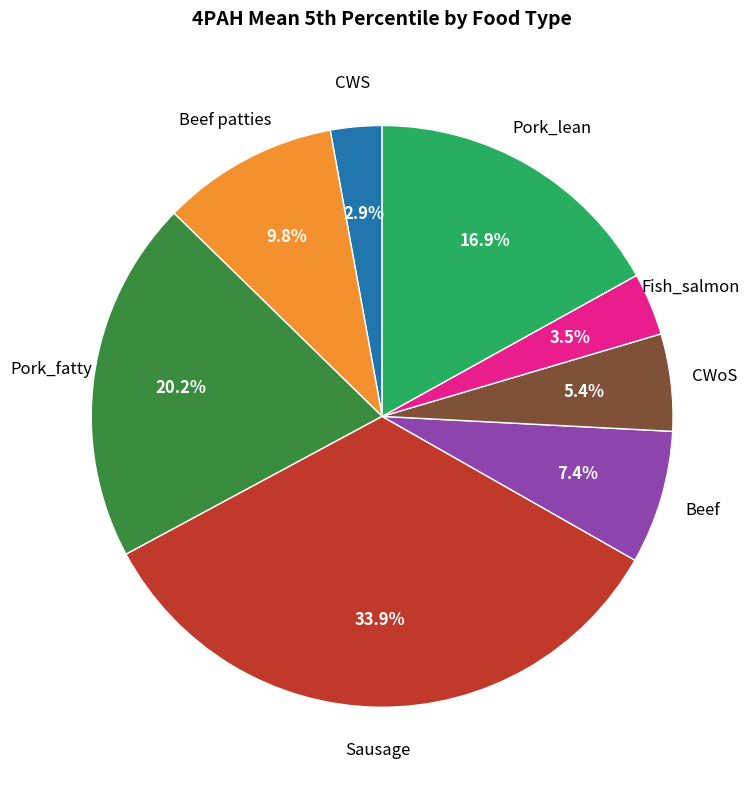

To the nearest percent, what portion does Pork_fatty represent?

20%